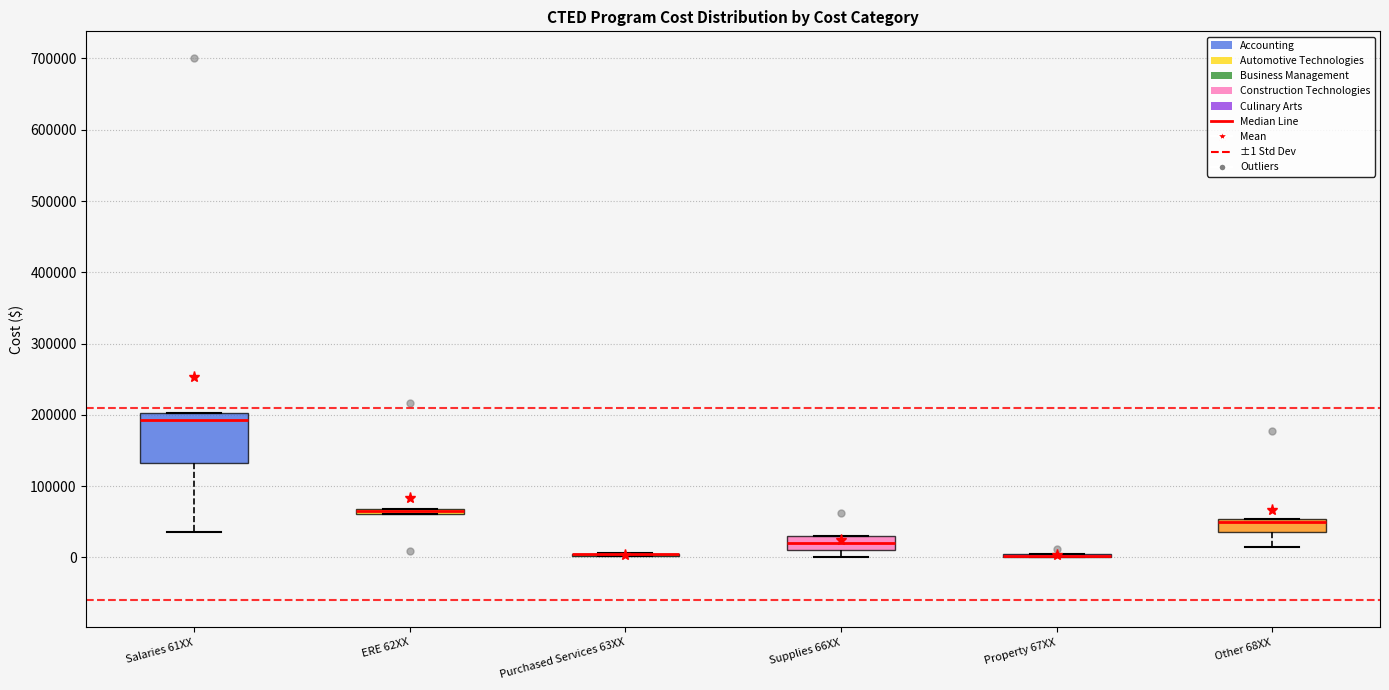

Where is the lower edge of the box for Other 68XX on the y-axis? The values are not printed on the chart, so give them approximately, as read against the axis.

40000